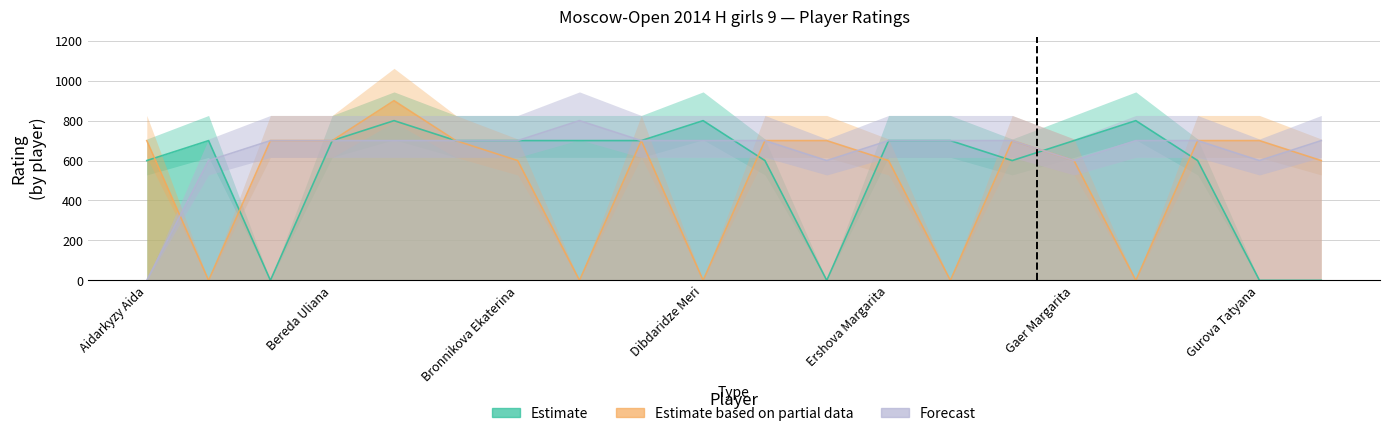

Reading right to left, extract all data points from this chart.

Estimate: 0	0	600	800	700	600	700	700	0	600	800	700	700	700	700	800	700	0	700	600
Estimate based on partial data: 600	700	700	0	600	700	0	600	700	700	0	700	0	600	700	900	700	700	0	700
Forecast: 700	600	700	700	600	700	700	700	600	700	700	700	800	700	700	700	700	700	600	0